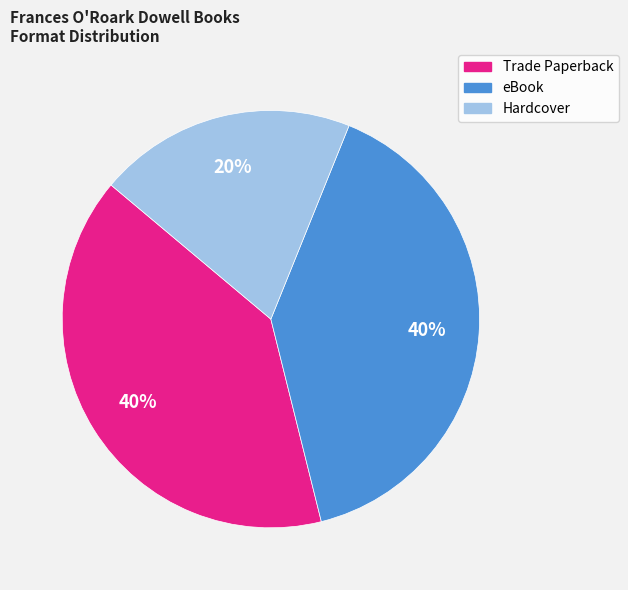

To the nearest percent, what is the combined percentage of Hardcover and eBook?

60%